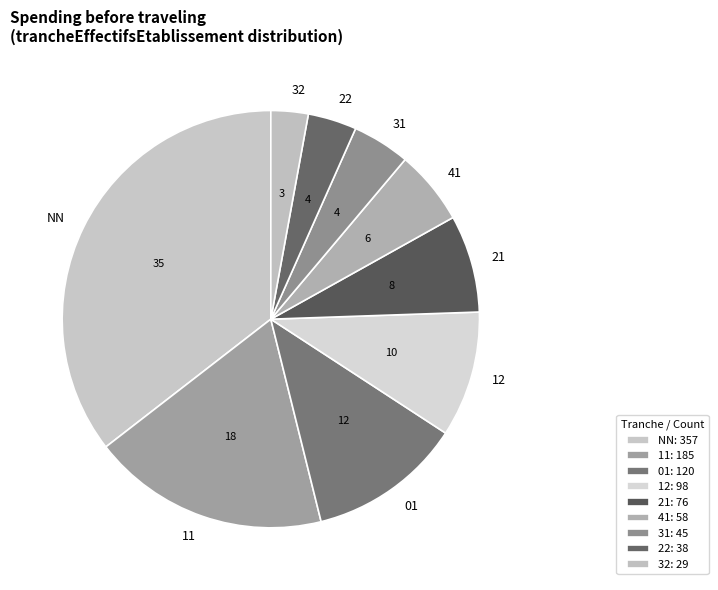

Combined, do 12 and 11 account for over 50%?

No